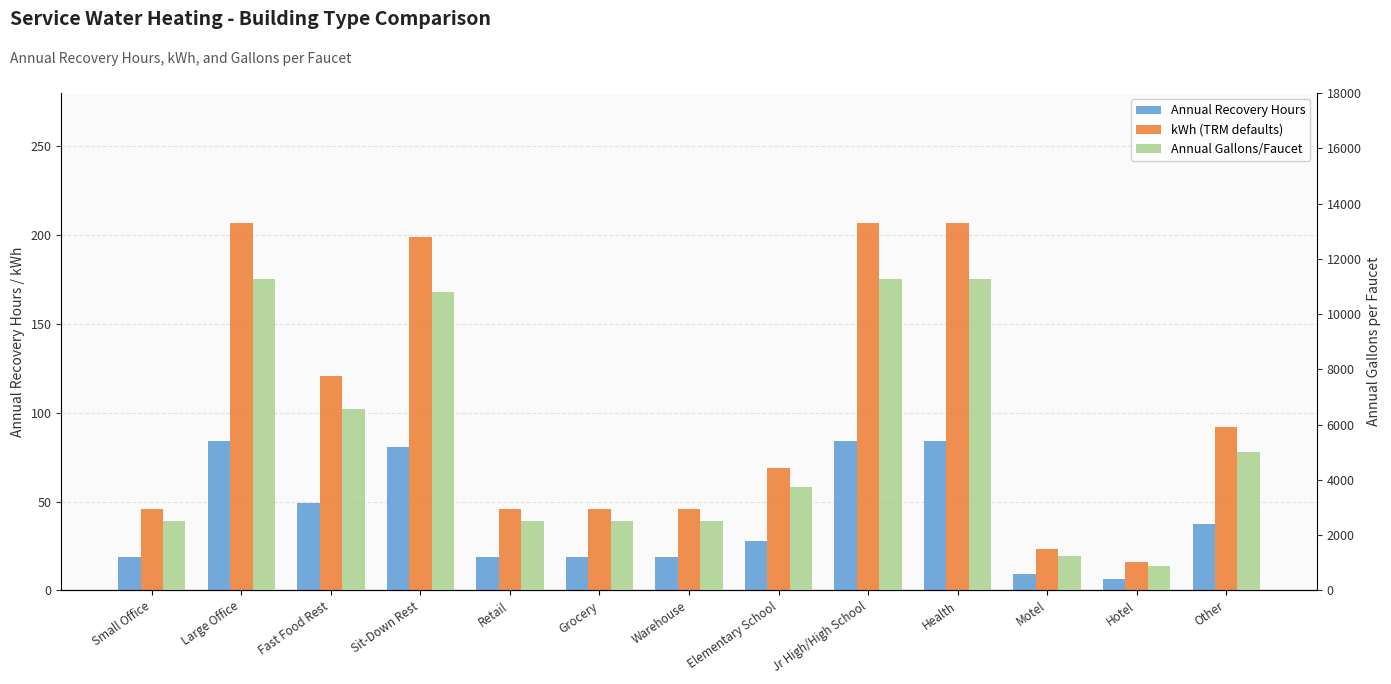

What is the label of the 3rd bar from the right?

Motel